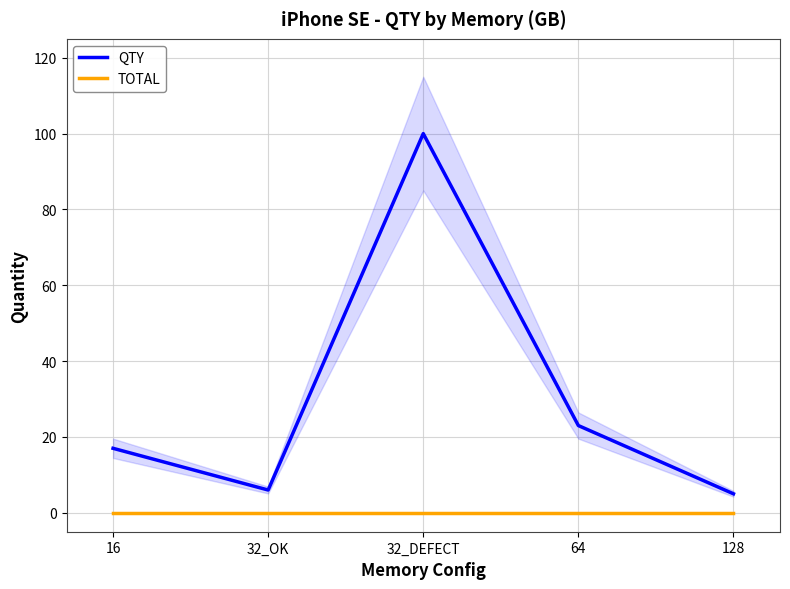

Reading left to right, what are all the values shown in this chart?

QTY: 17	6	100	23	5
TOTAL: 0	0	0	0	0